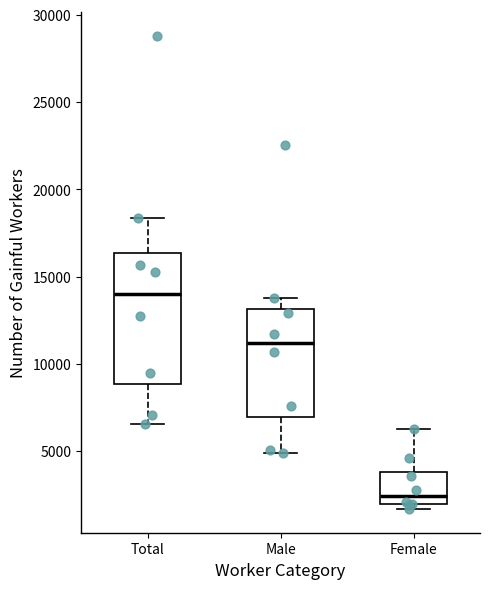

Which box has the lowest median line?

Female